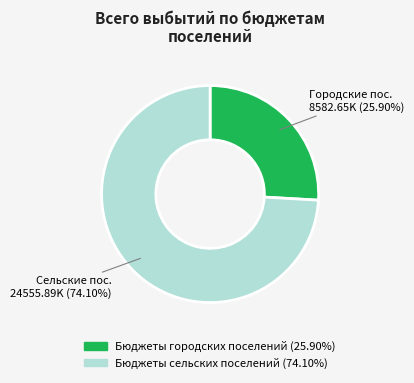

Which slice is the largest?

Бюджеты сельских поселений